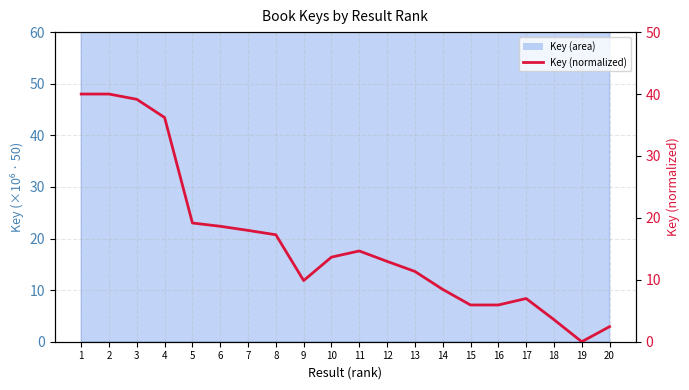

What is the difference between the values at 9 and 17?

2.9